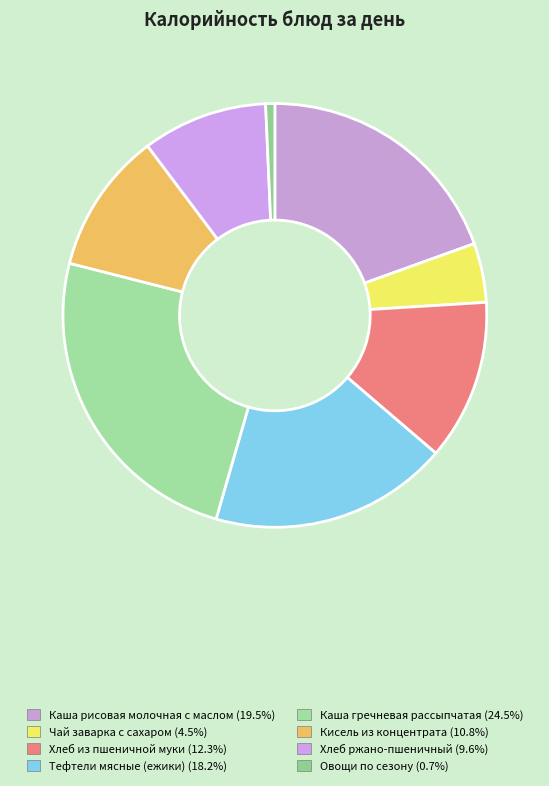

How many slices are in this pie chart?

8